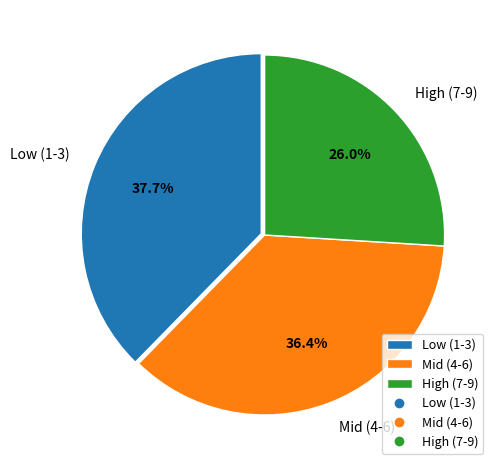

Rank the categories by value from lowest to highest.

High (7-9), Mid (4-6), Low (1-3)